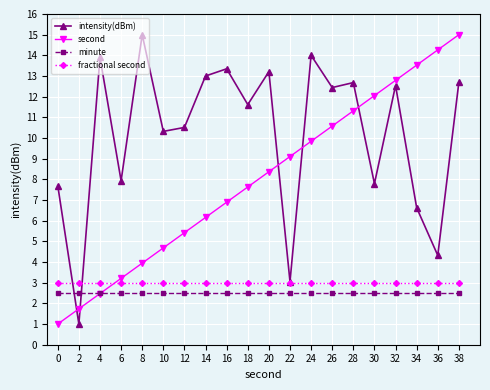

Reading left to right, list all the values displayed in this chart.

intensity(dBm): 0=7.7	2=1.0	4=13.9	6=7.9	8=15.0	10=10.3	12=10.5	14=13.0	16=13.3	18=11.6	20=13.2	22=3.1	24=14.0	26=12.4	28=12.7	30=7.8	32=12.5	34=6.6	36=4.3	38=12.7
second: 0=1.0	2=1.7	4=2.5	6=3.2	8=3.9	10=4.7	12=5.4	14=6.2	16=6.9	18=7.6	20=8.4	22=9.1	24=9.8	26=10.6	28=11.3	30=12.1	32=12.8	34=13.5	36=14.3	38=15.0
minute: 0=2.5	2=2.5	4=2.5	6=2.5	8=2.5	10=2.5	12=2.5	14=2.5	16=2.5	18=2.5	20=2.5	22=2.5	24=2.5	26=2.5	28=2.5	30=2.5	32=2.5	34=2.5	36=2.5	38=2.5
fractional second: 0=3.0	2=3.0	4=3.0	6=3.0	8=3.0	10=3.0	12=3.0	14=3.0	16=3.0	18=3.0	20=3.0	22=3.0	24=3.0	26=3.0	28=3.0	30=3.0	32=3.0	34=3.0	36=3.0	38=3.0